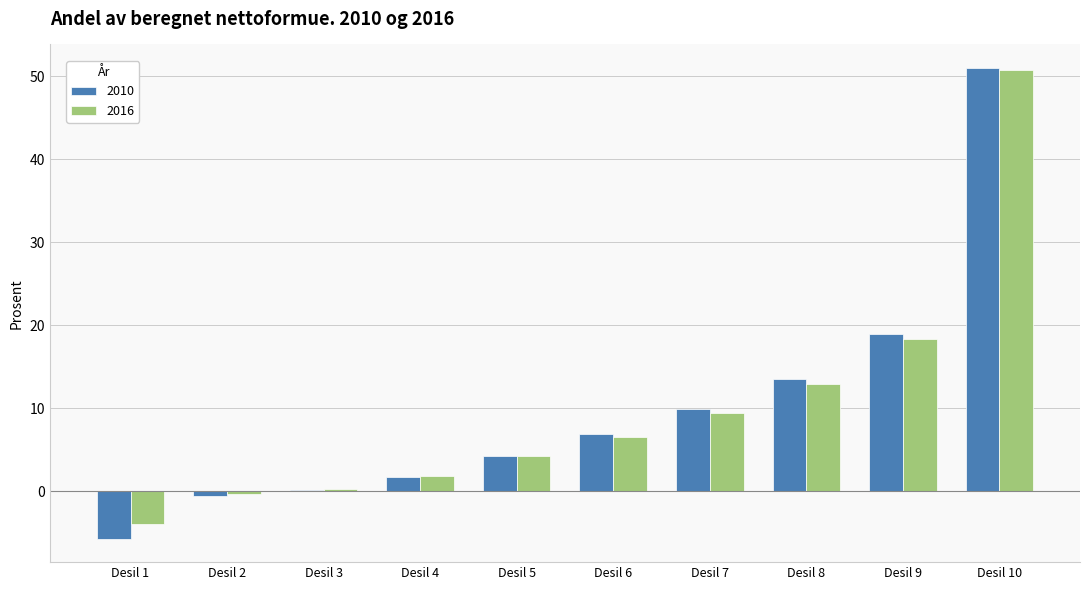

How many data points in 2010 are less than 6?

5